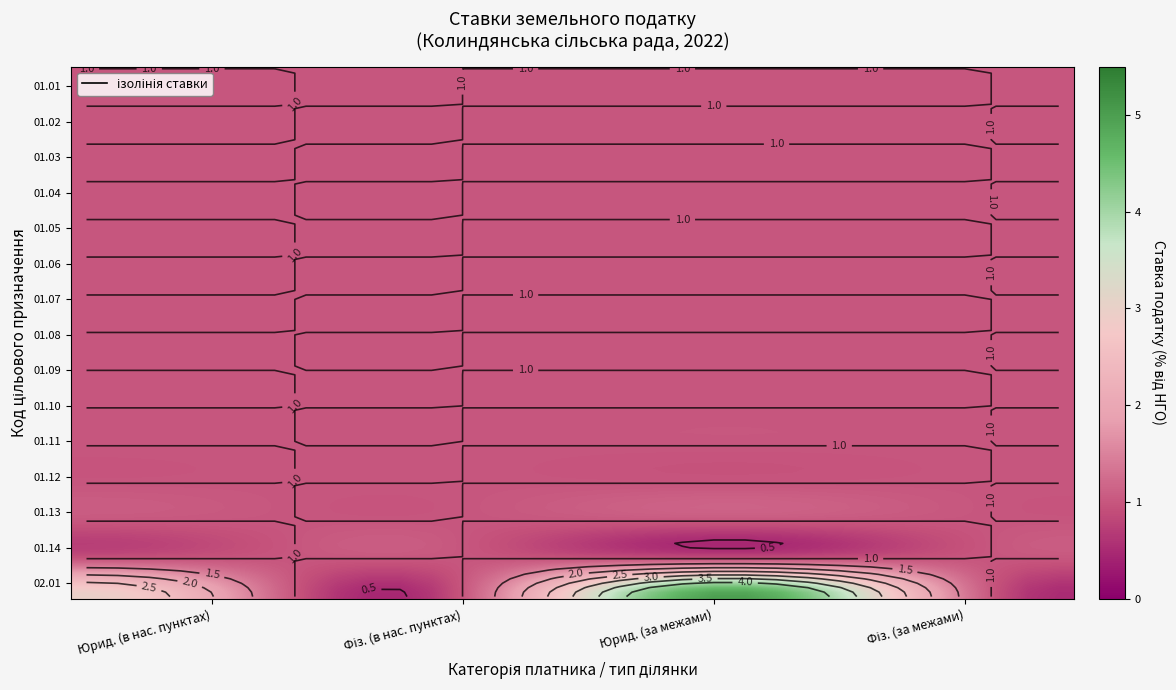

Is it true that 01.13 equals 1.4 at 3?

False